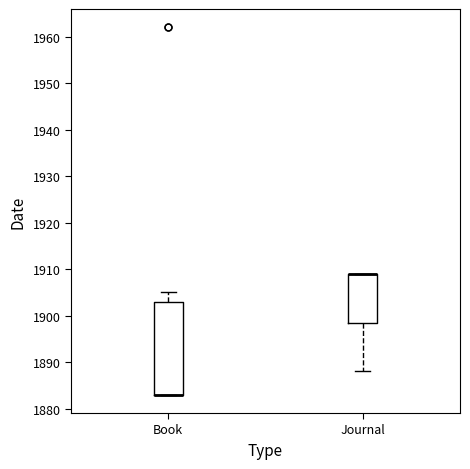

Comparing the boxes themselves (not the whiskers), which one is the tallest?

Book